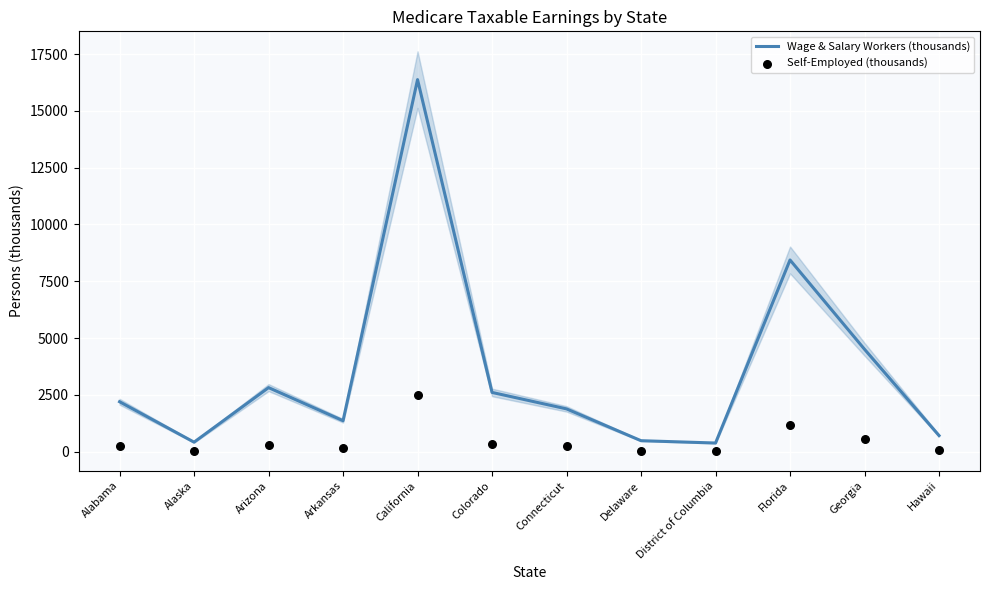

What is the total value across all series at Delaware?

512.6